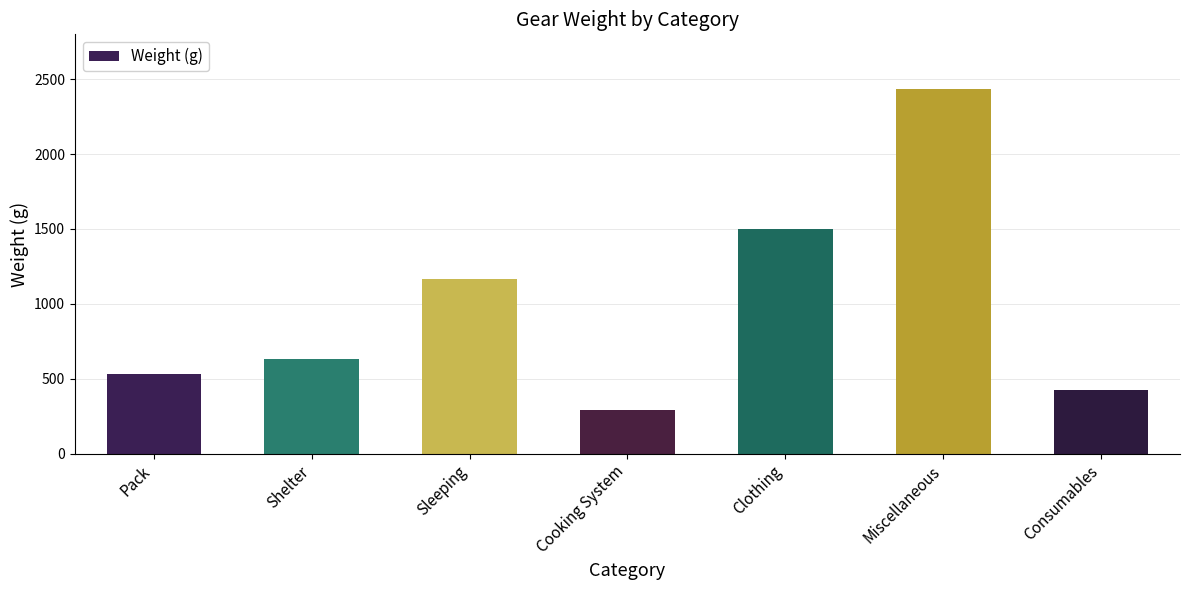

Reading left to right, list all the values displayed in this chart.

534.0	631.0	1163.0	289.0	1502.0	2434.4	422.0